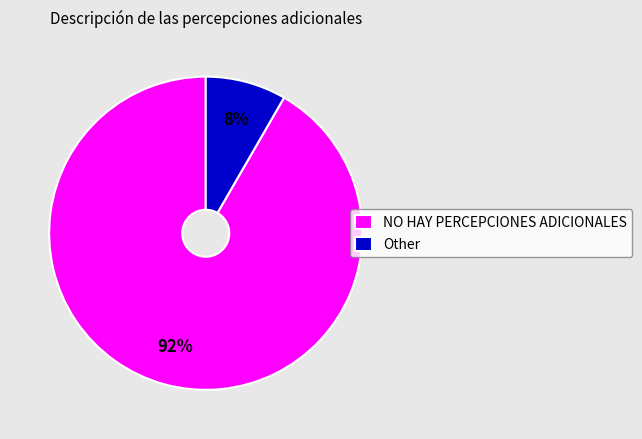

Count the number of slices in the pie.

2